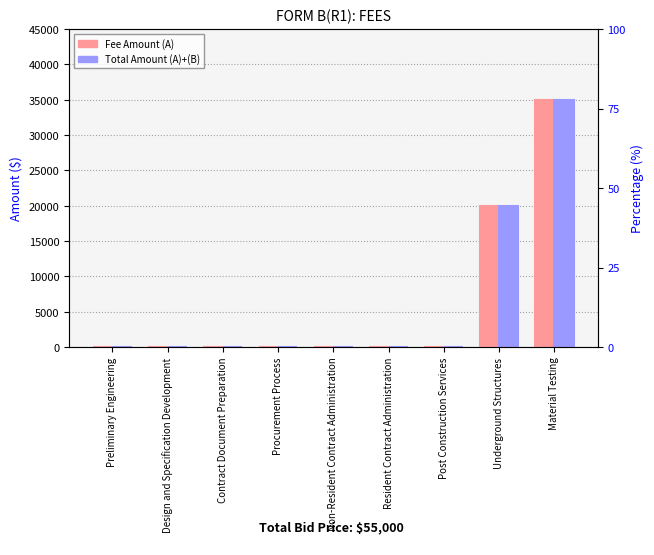

What is the sum of all Total Amount (A)+(B) values?

55000